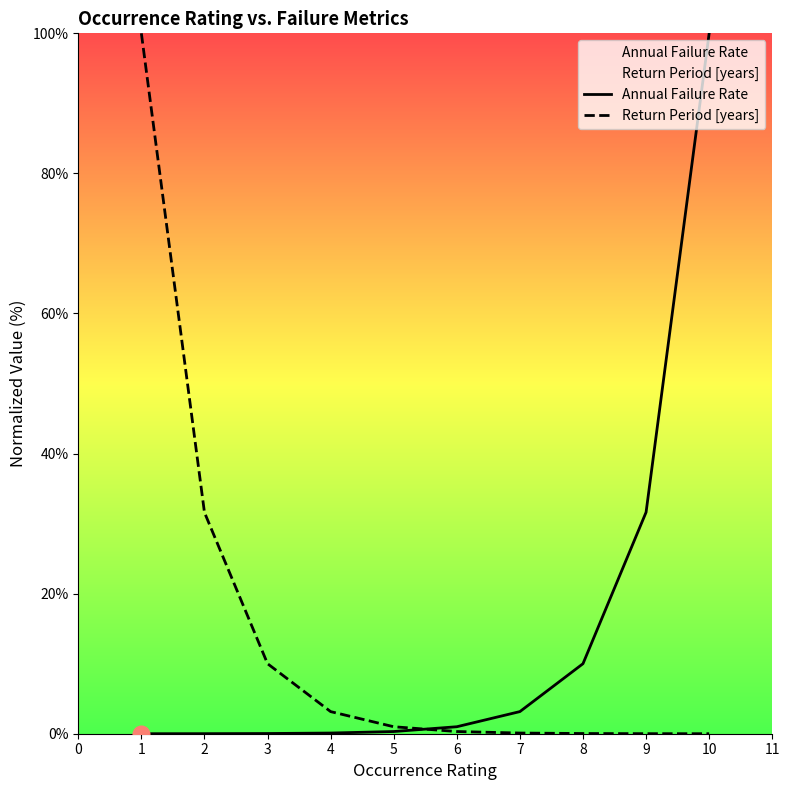

What is the difference between the maximum and second lowest values in the Annual Failure Rate series?

100.0